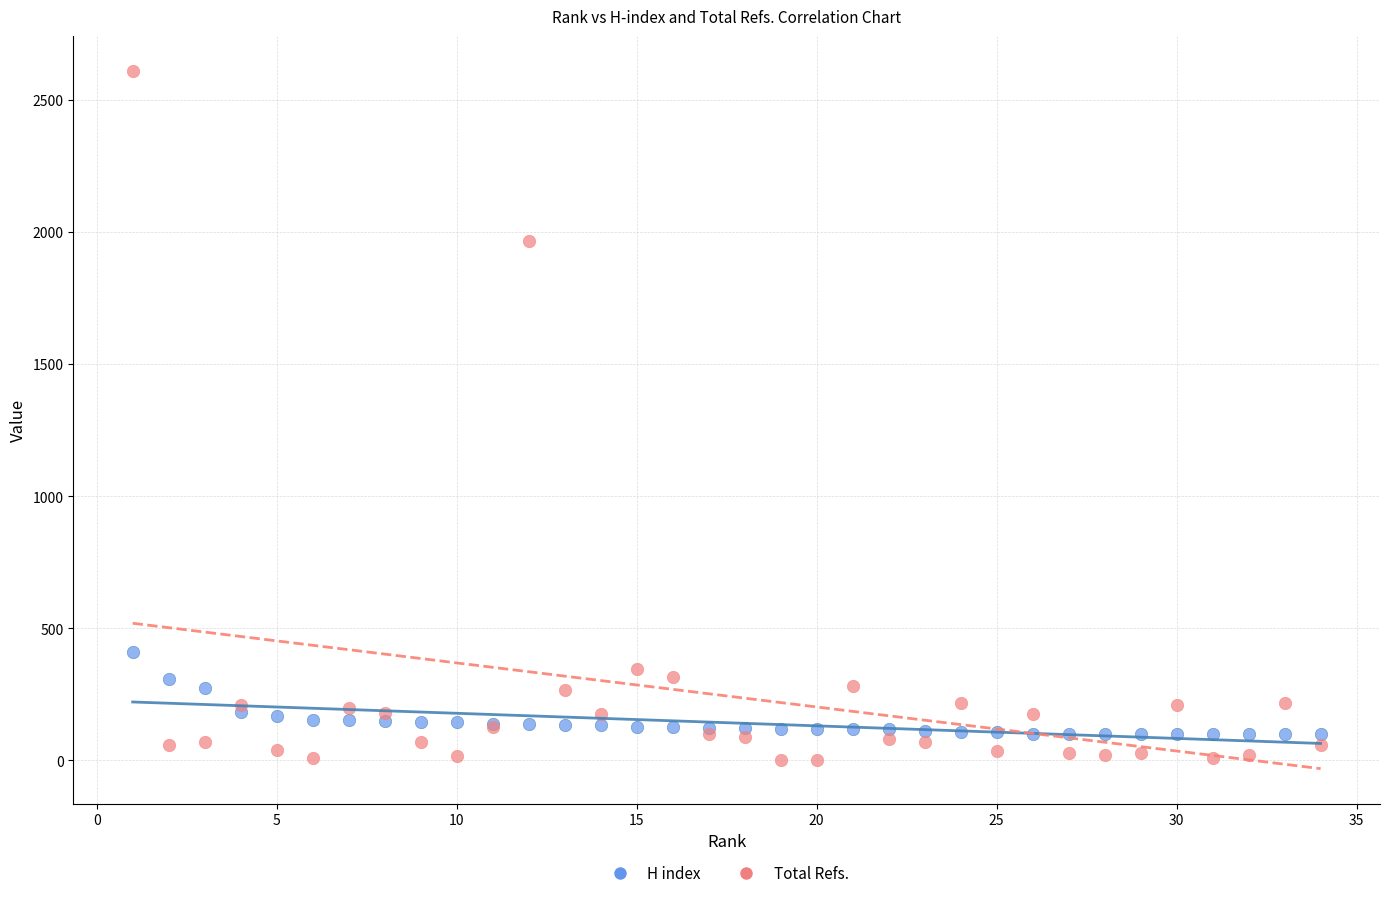

What is the X range (max minus min) for the scatter plot?

33